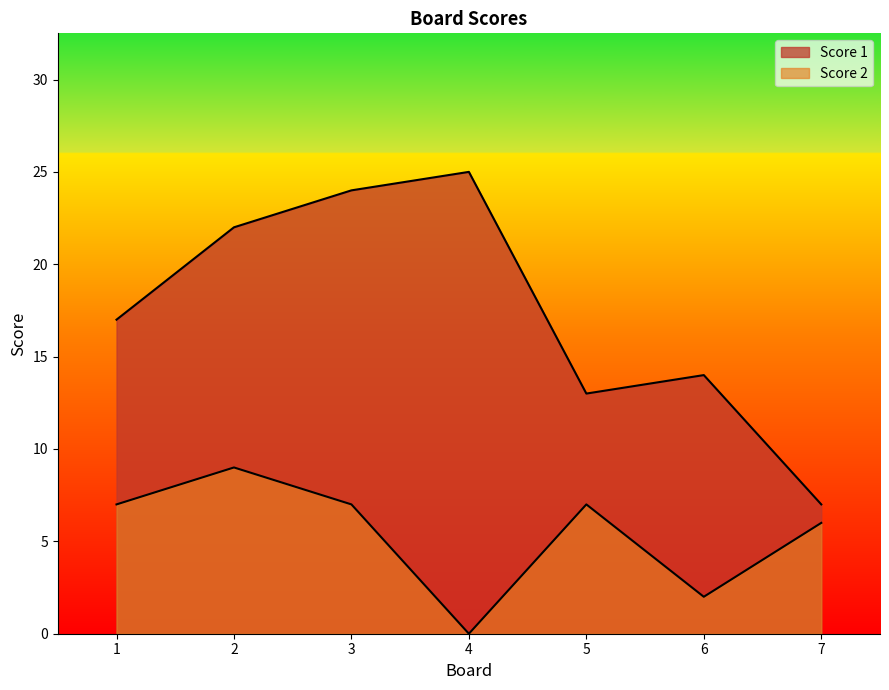

The Score 2 series shows 13 at 2. True or false?

False